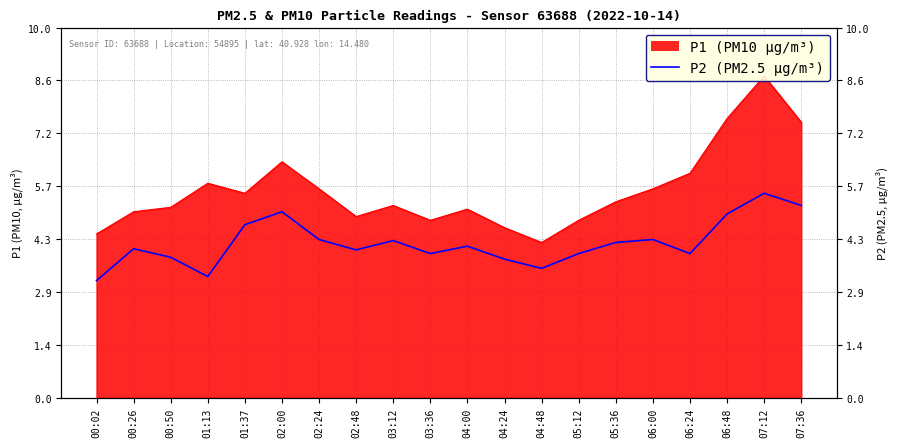

Which category has the highest value across all series?

07:12